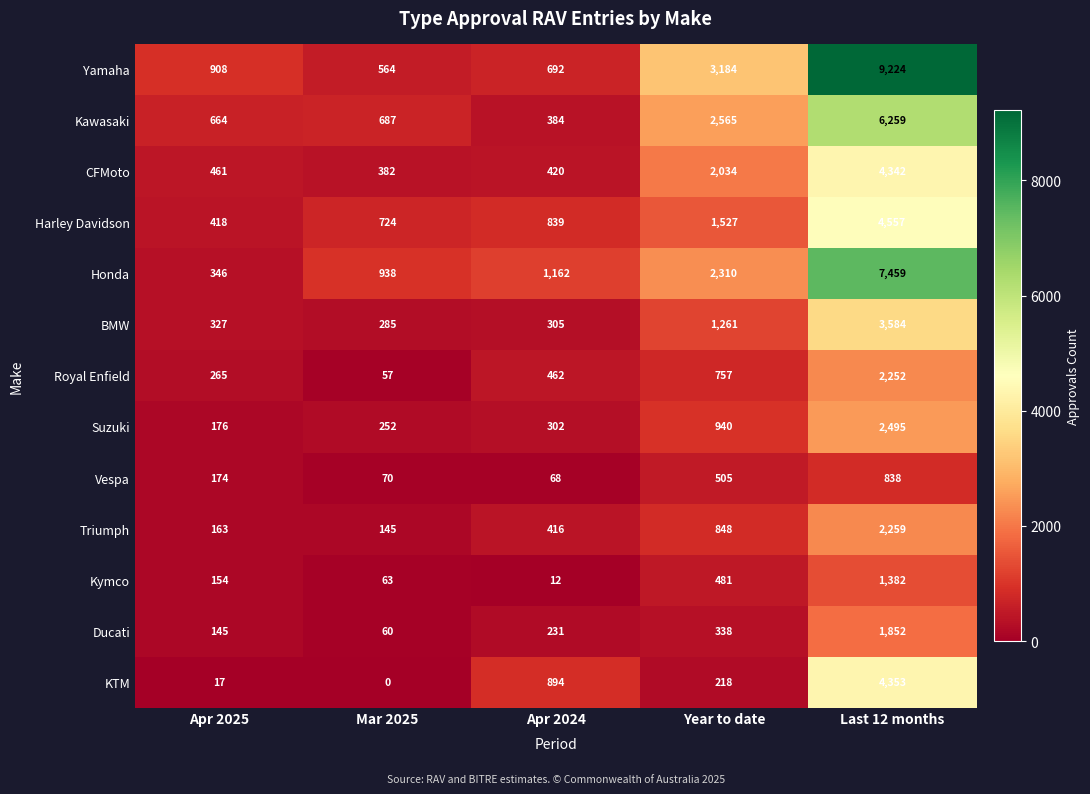

The KTM series shows 1488 at Last 12 months. True or false?

False